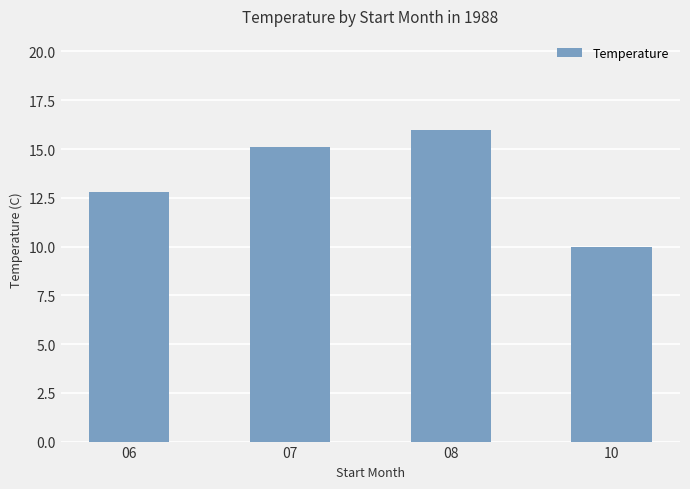

Which label corresponds to the largest value in the chart?

08